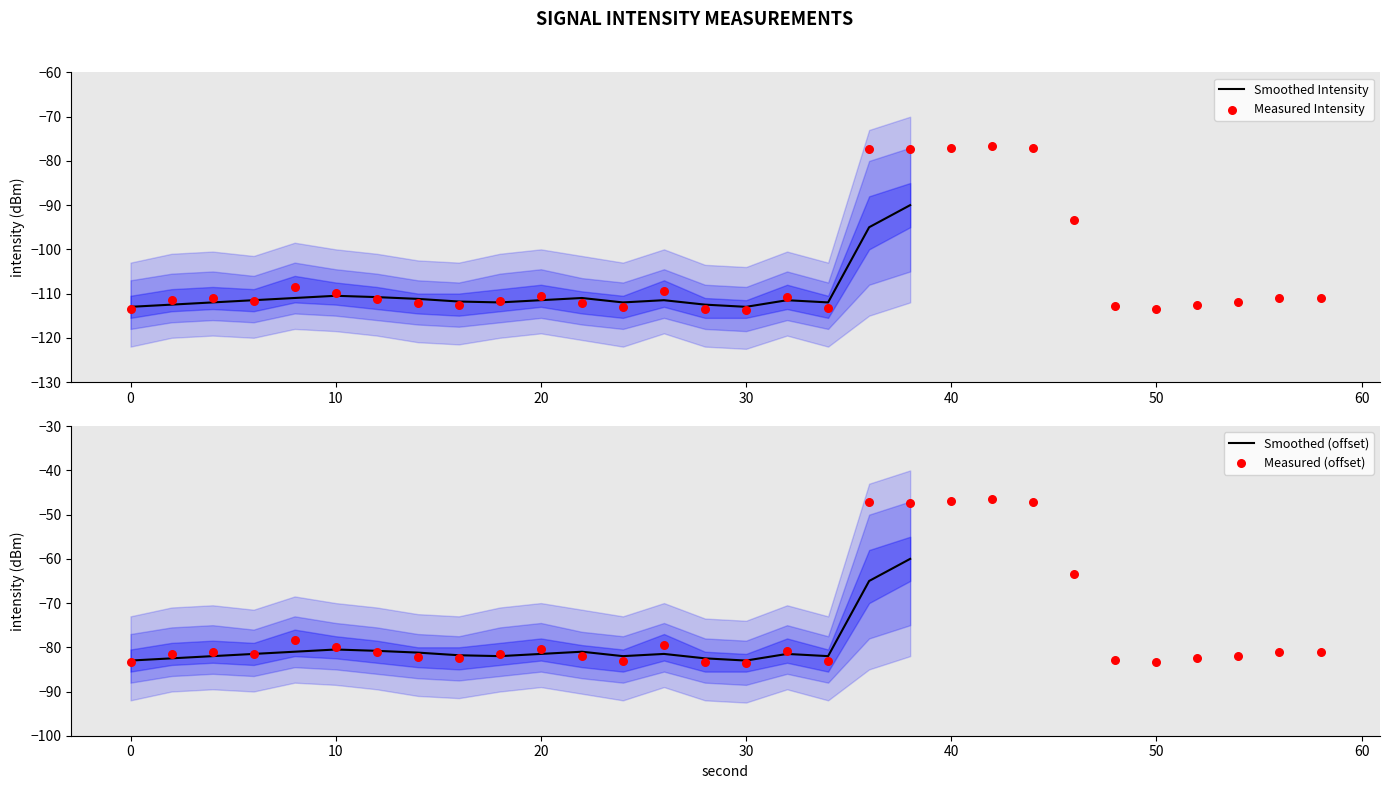

Which series has the largest total across all categories?

smoothed